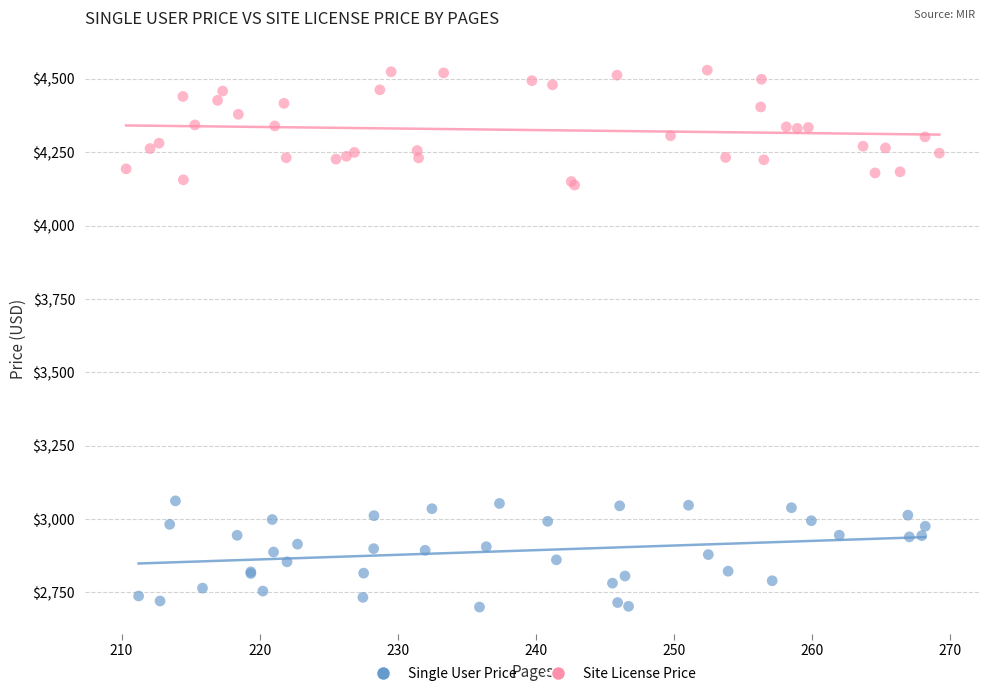

Which series contains the lowest Y value?

Single User Price